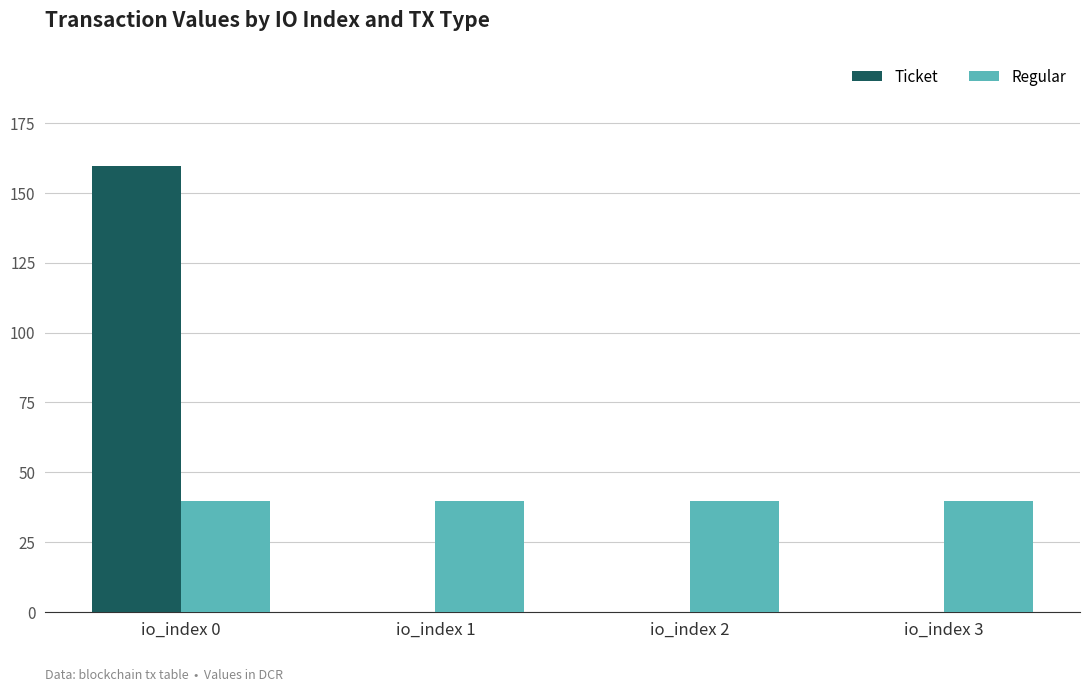

What is the sum of all Ticket values?

159.6